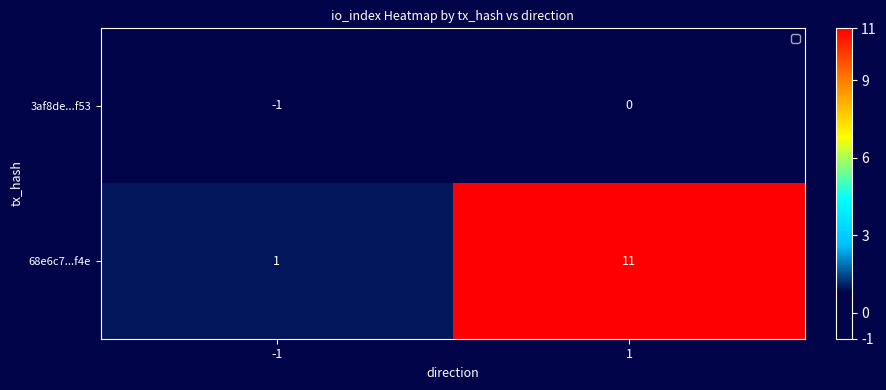

At which category is the sum across all series the highest?

1